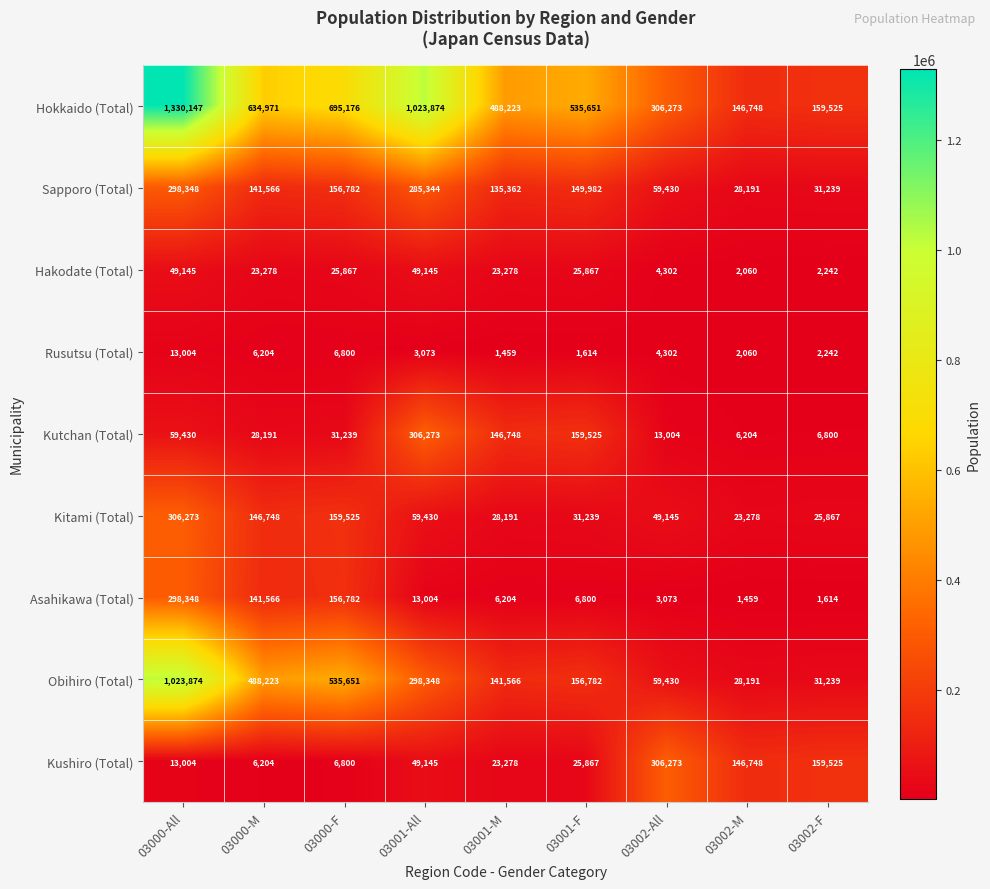

At which label is Kushiro (Total) closest to 156238?

03002-F